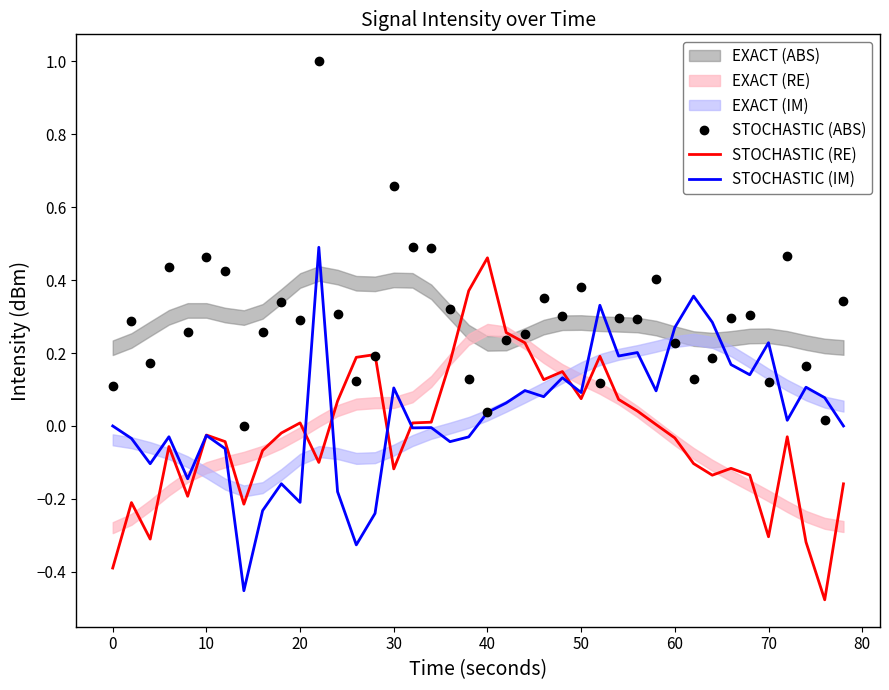

True or false: STOCHASTIC (ABS) has more than 2 points higher than both neighbors.

True